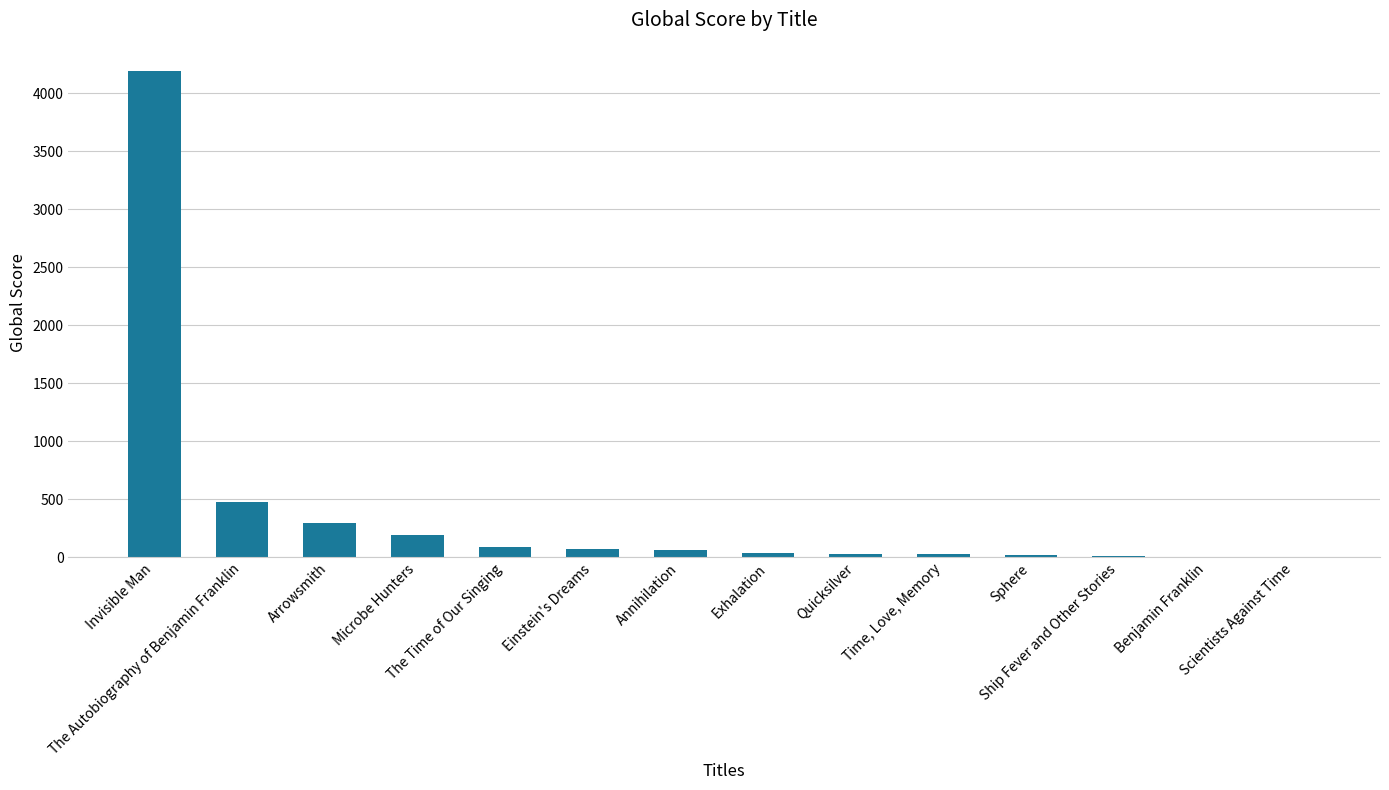

What is the maximum value shown in the chart?

4189